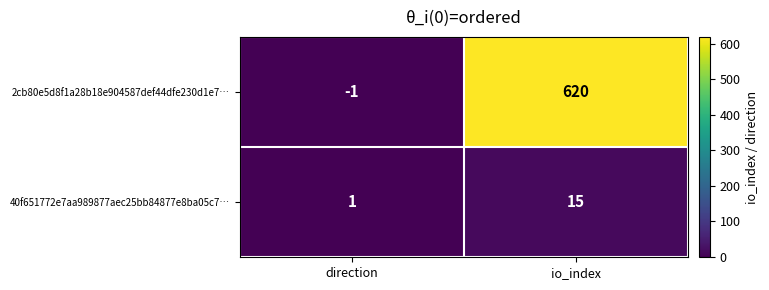

Which series has the largest total across all categories?

2cb80e5d8f1a28b18e904587def44dfe230d1e7…